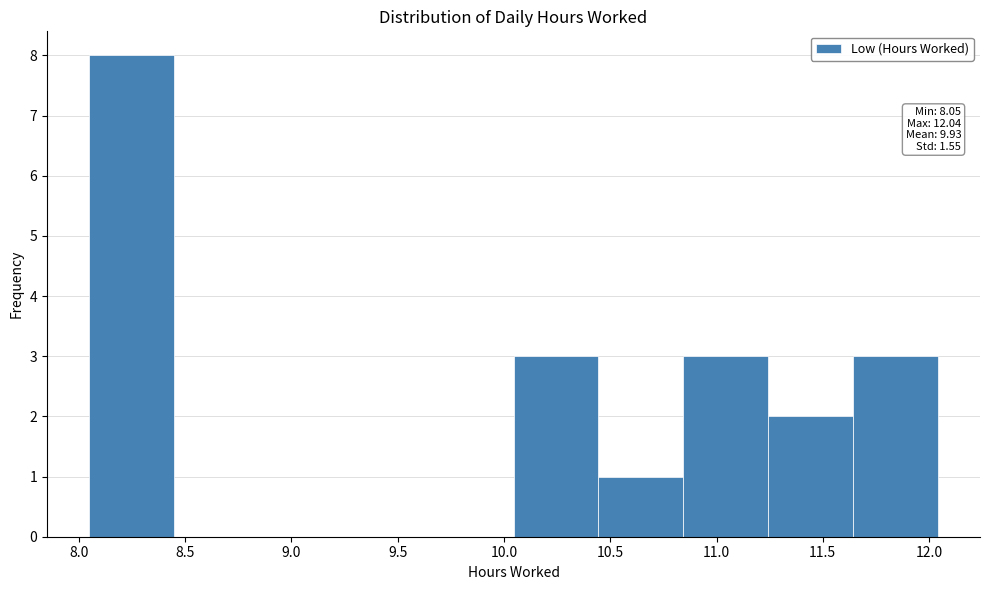

Which range on the x-axis has the tallest bar?

8.05 to 8.45